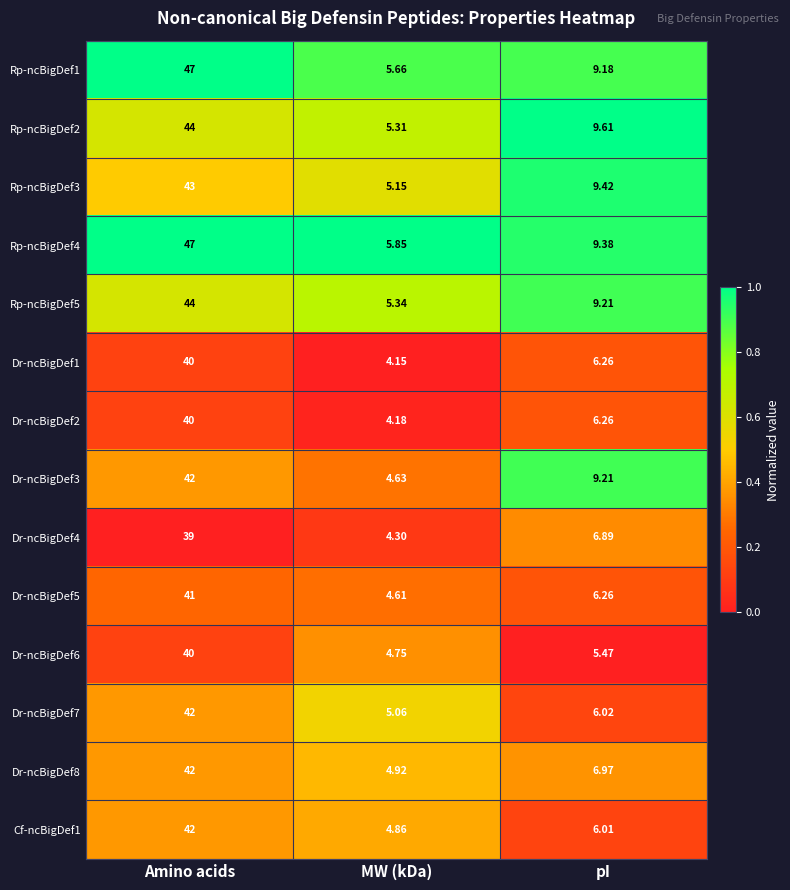

Which series has the largest range (max minus min)?

Rp-ncBigDef1